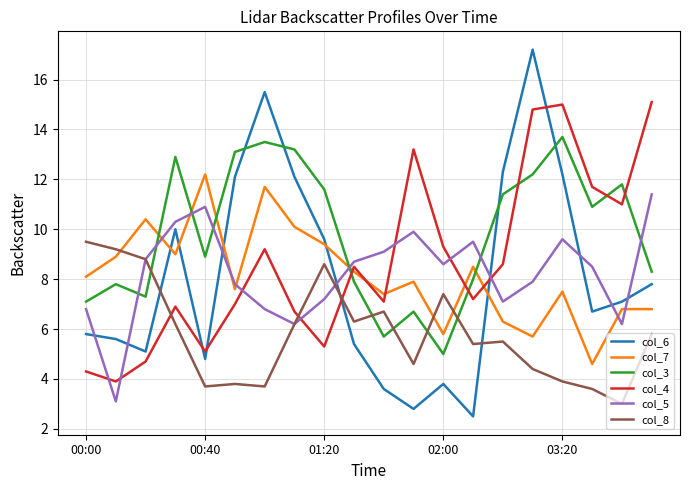

What is the difference between the maximum and second lowest values in the col_7 series?

6.5